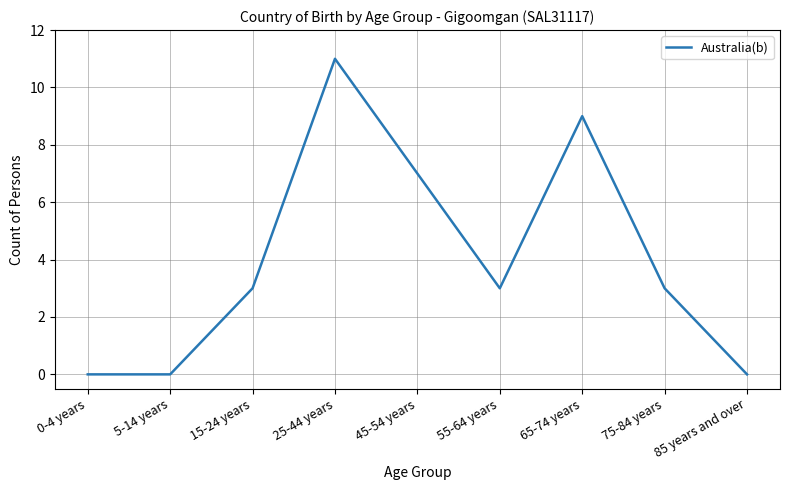

What is the change in value from 45-54 years to 85 years and over?

-7